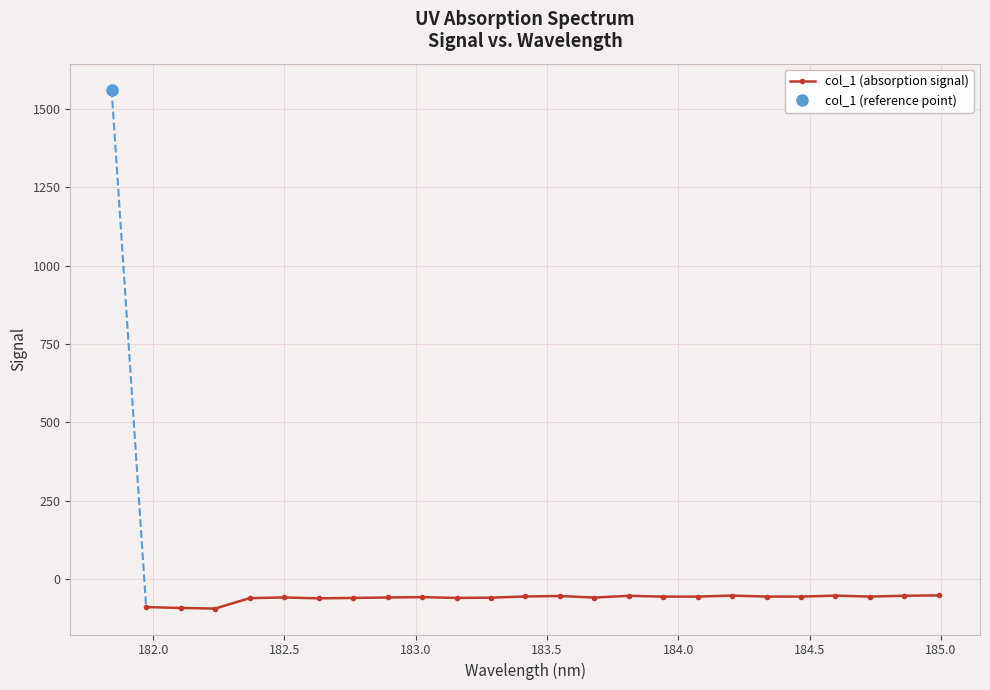

What is the minimum value for col_1 (absorption signal)?

-94.4